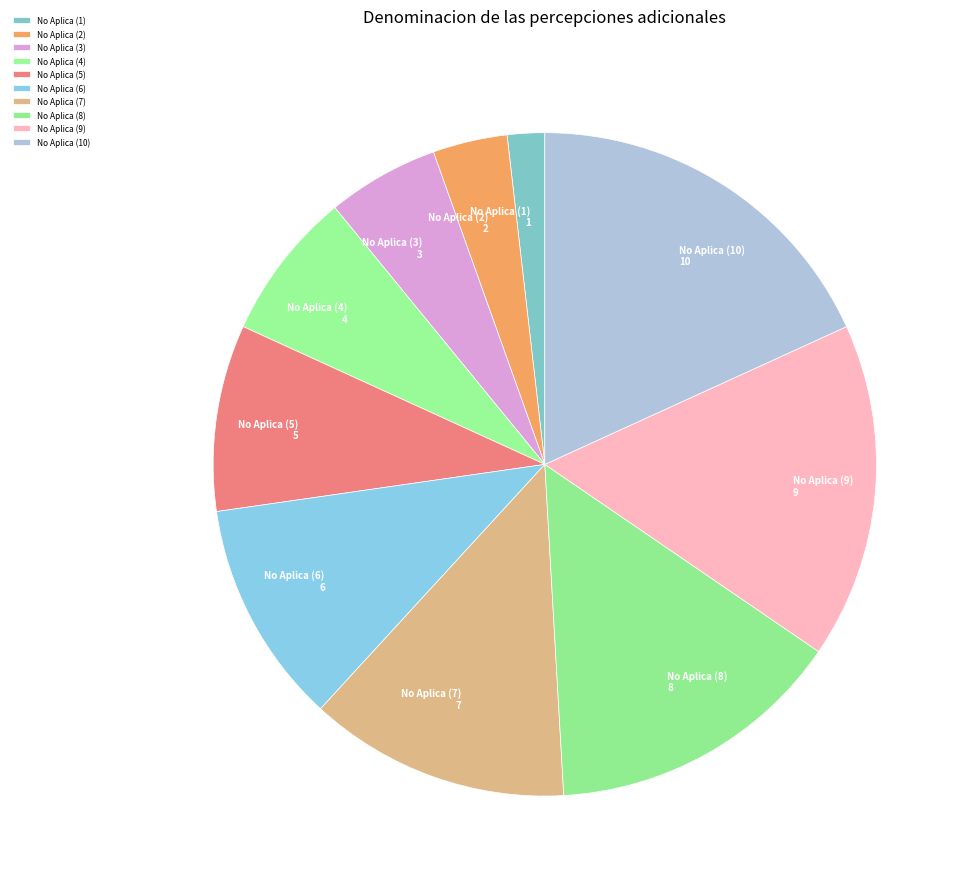

Is No Aplica (1) the majority of the pie?

No